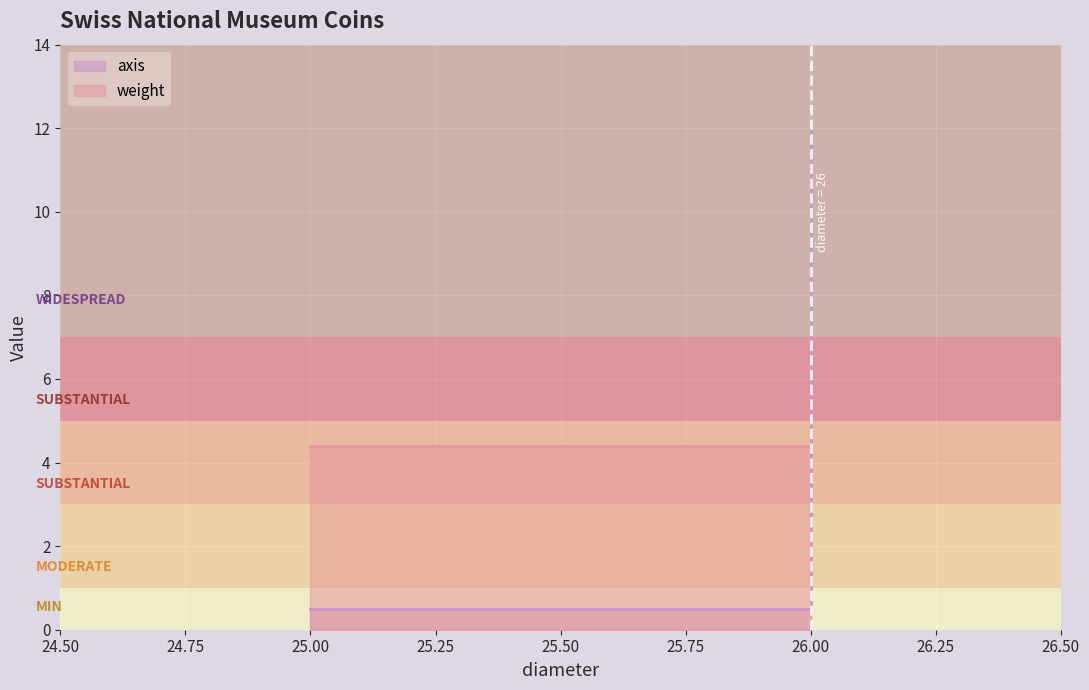

What value does the data have at 25?

0.5